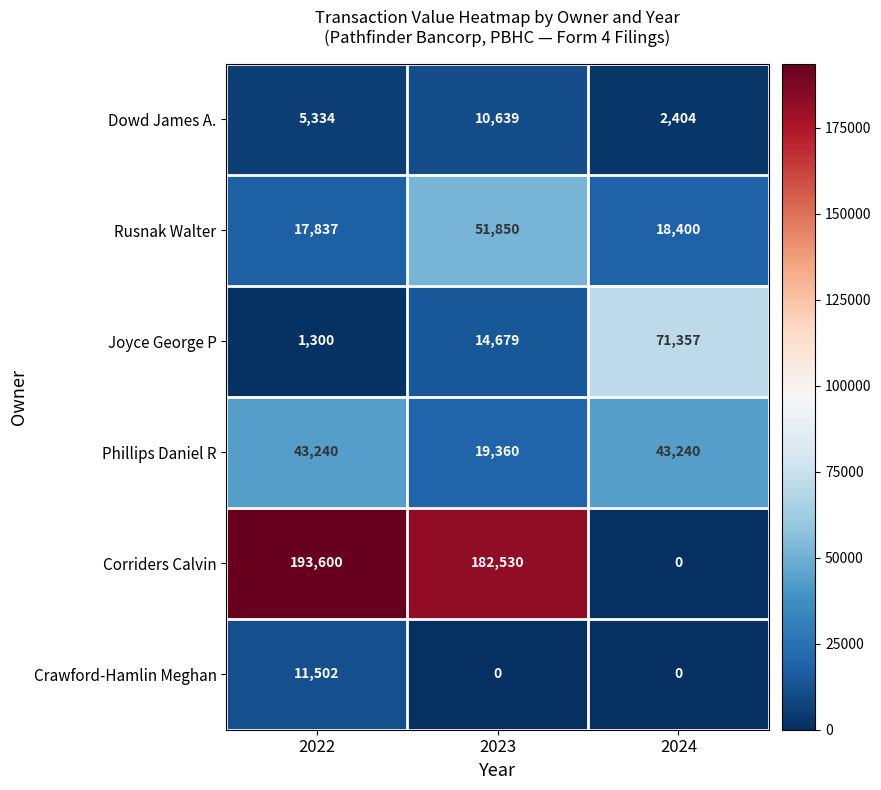

How many categories are shown in the chart?

3